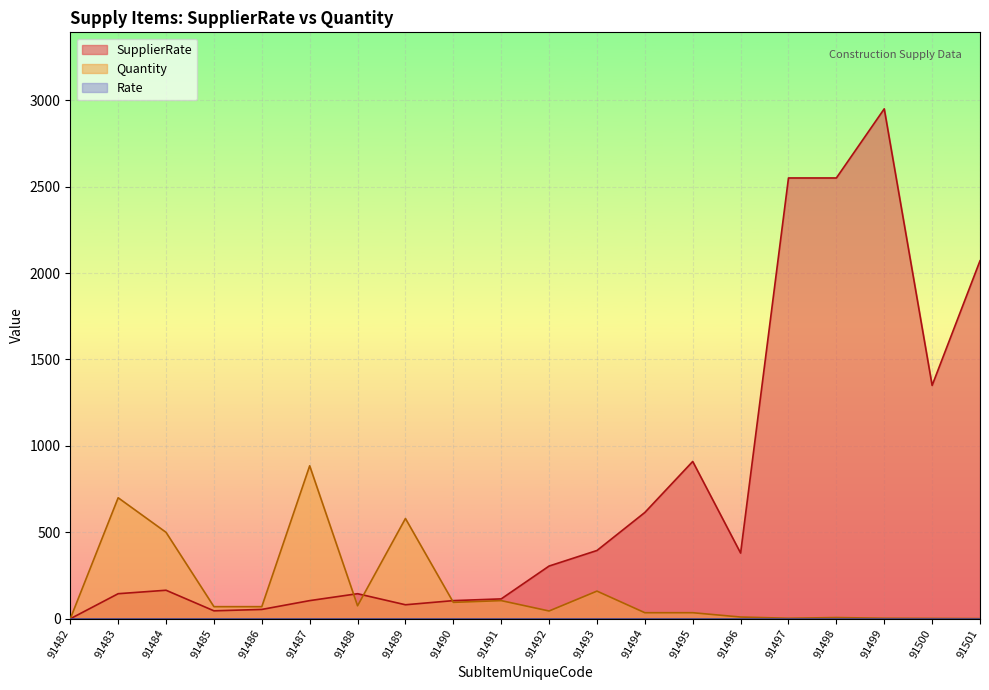

In SupplierRate, how many points are higher than both neighbors (excluding endpoints)?

4